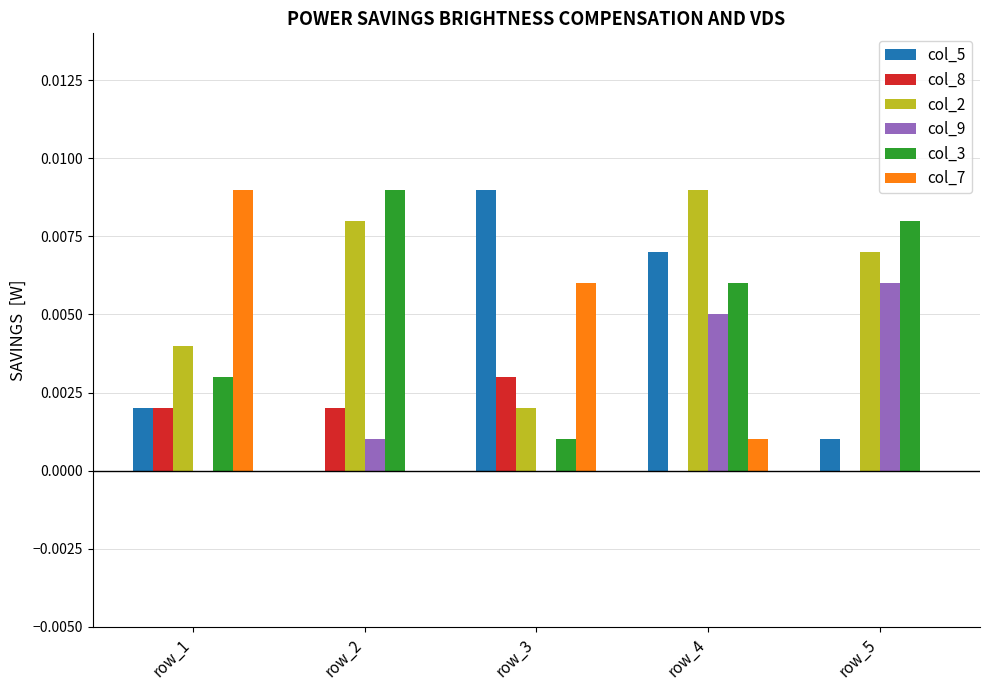

The value of col_9 at row_4 is 0.0. True or false?

True